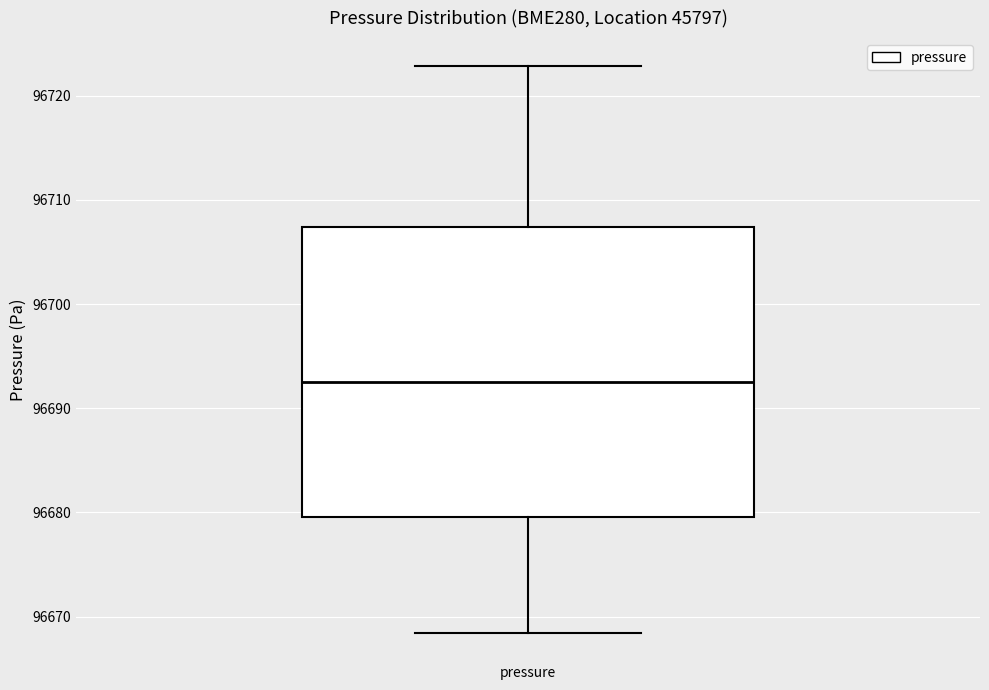

Transcribe this box plot: give where the median line is, the range the box spans, and where the two whiskers end, as read against the y-axis. The values are not printed on the chart, so give them approximately, as read against the axis.

median 96692, box 96680 to 96707, whiskers 96668 to 96723